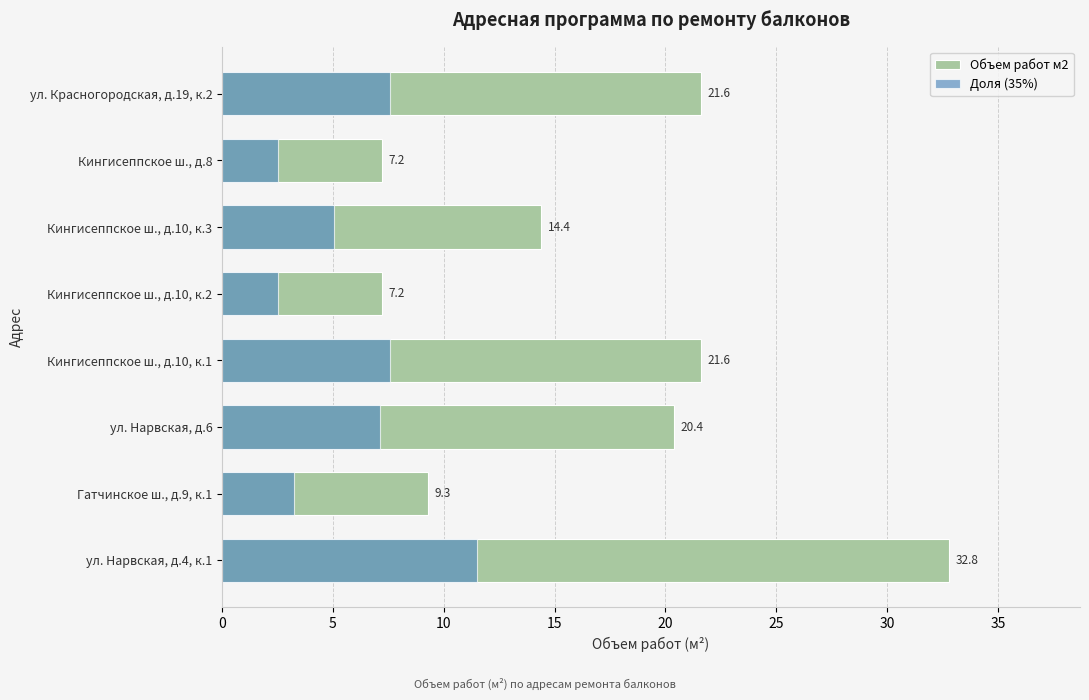

Reading left to right, list all the values displayed in this chart.

Объем работ м2: 32.8	9.3	20.4	21.6	7.2	14.4	7.2	21.6
Доля (35%): 11.5	3.3	7.1	7.6	2.5	5.0	2.5	7.6